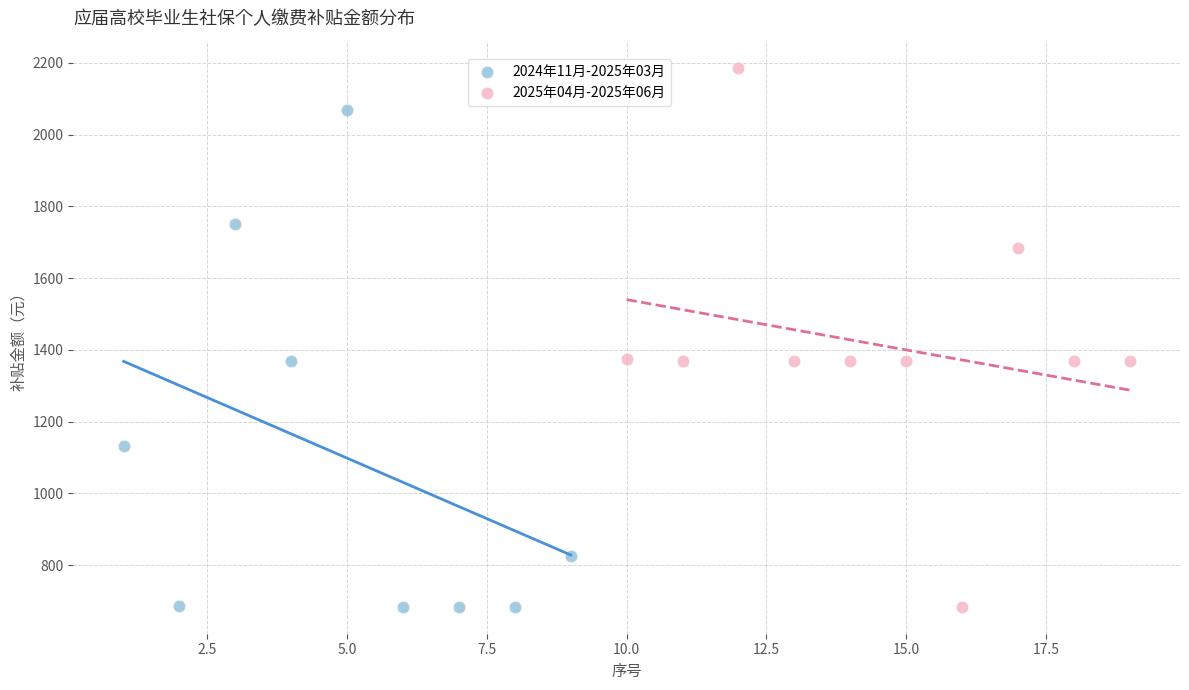

Which series has the widest spread of Y values?

2025年04月-2025年06月